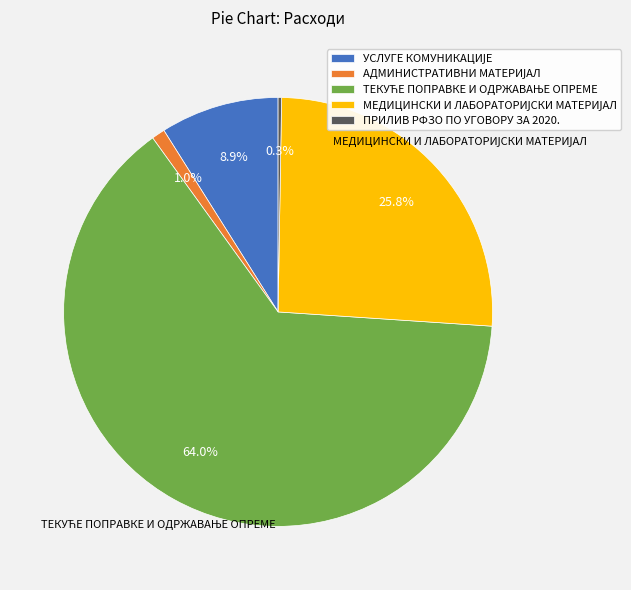

Is there any slice that represents more than half of the pie?

Yes